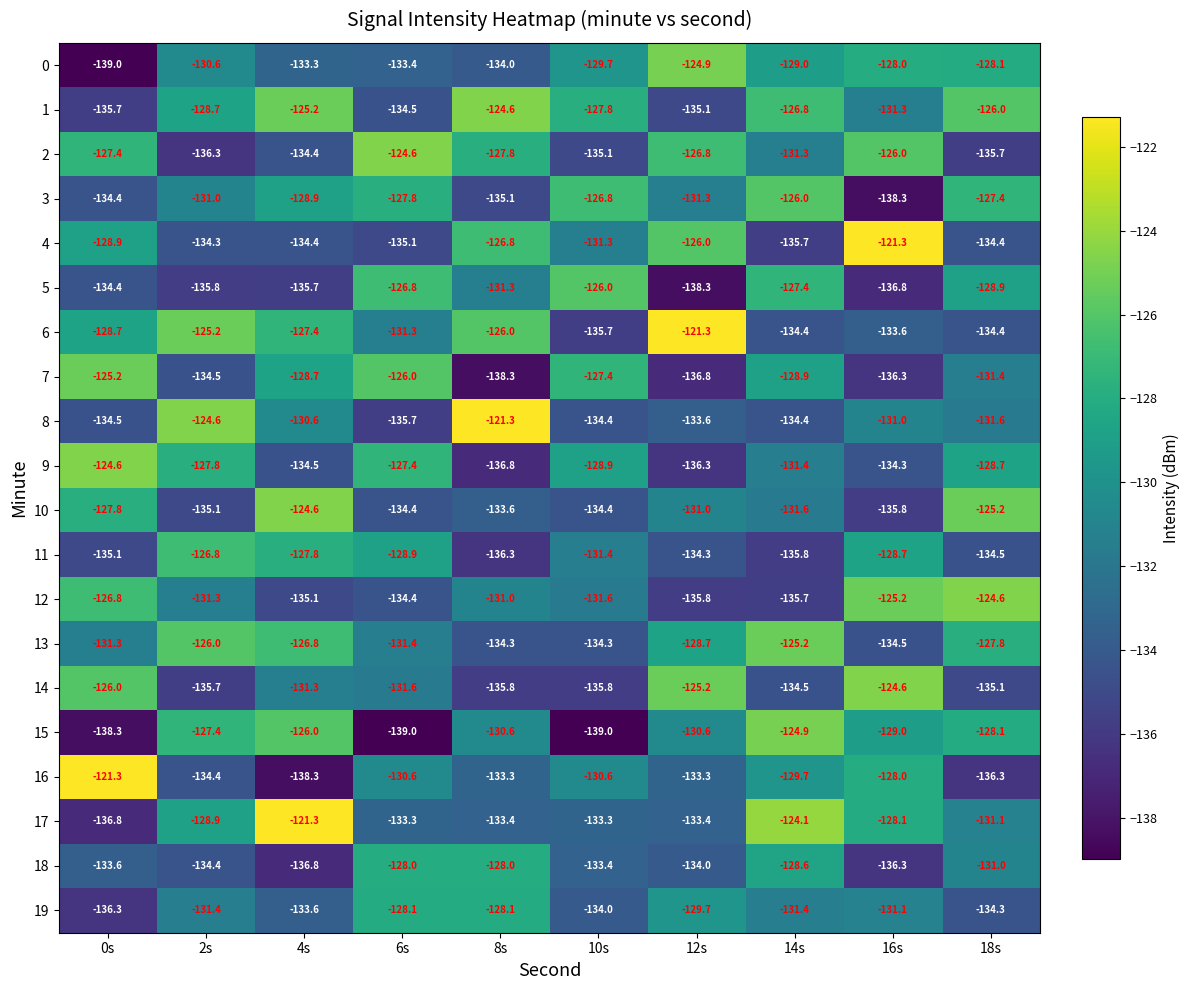

Where does the 17 series first go above -131?

2s